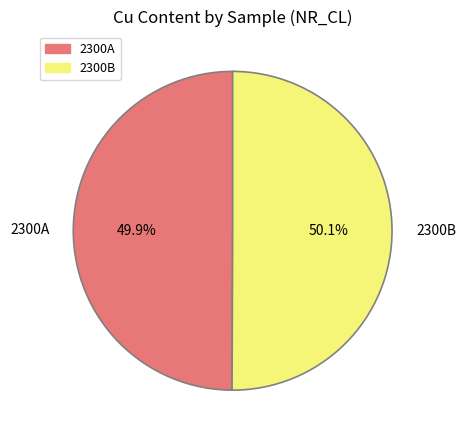

What is the ratio of the value at 2300B to the value at 2300A?

1.0